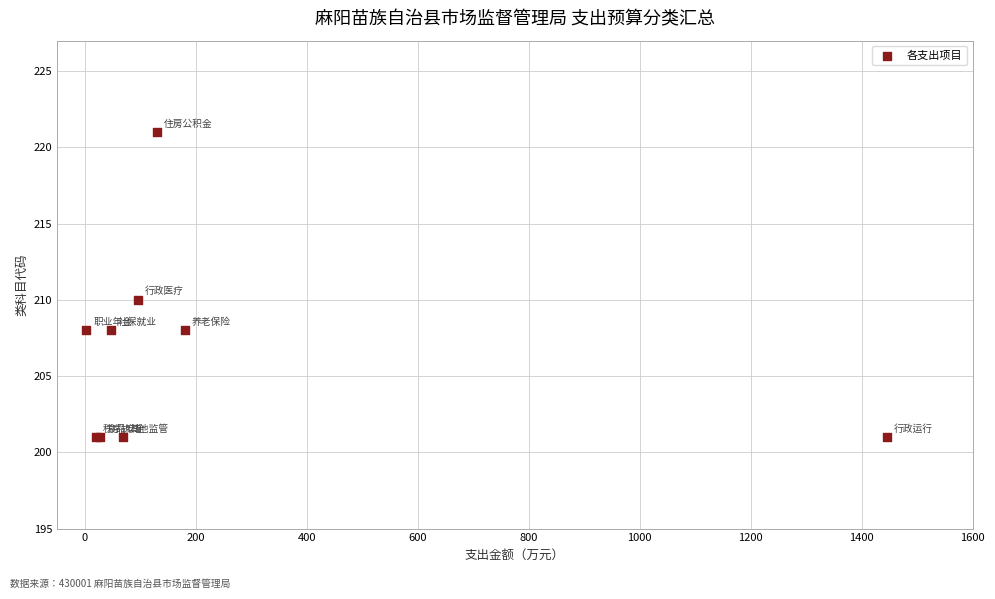

What Y value in the scatter plot is closest to 211?

210